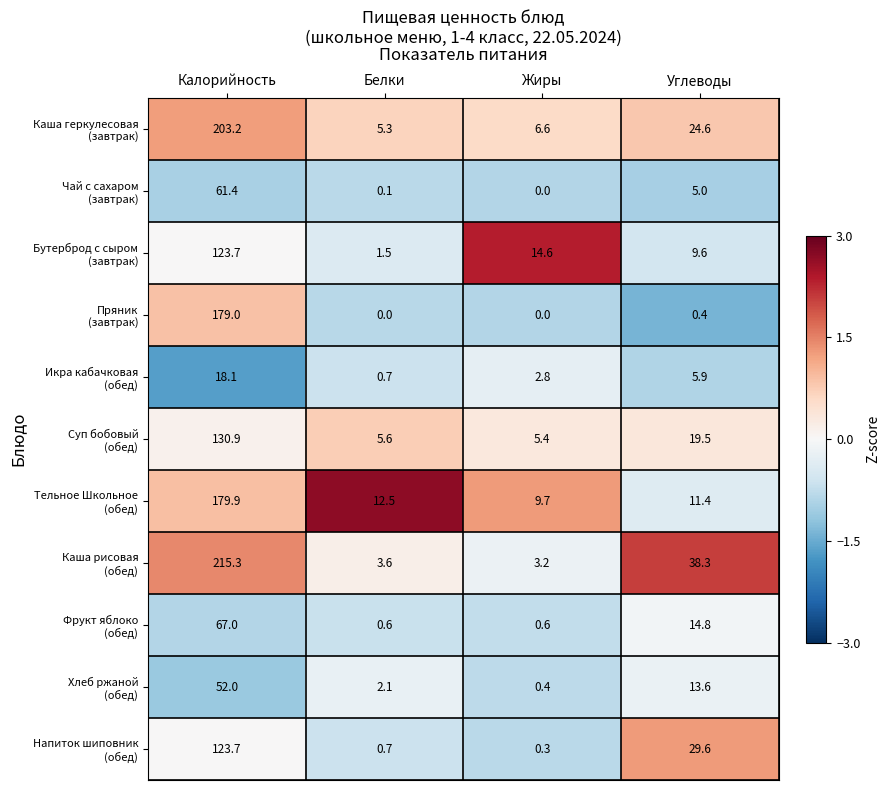

What is the greatest value displayed?

215.3